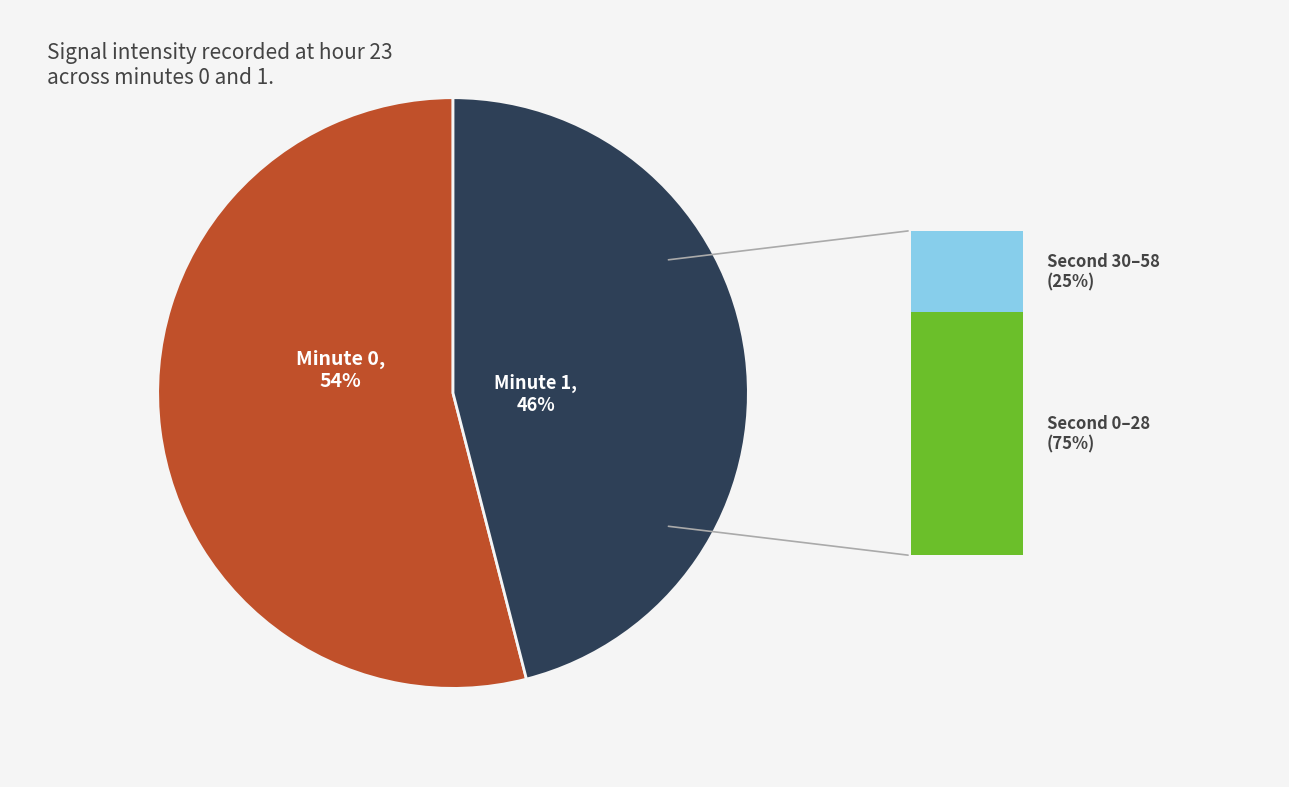

How many slices are in this pie chart?

2